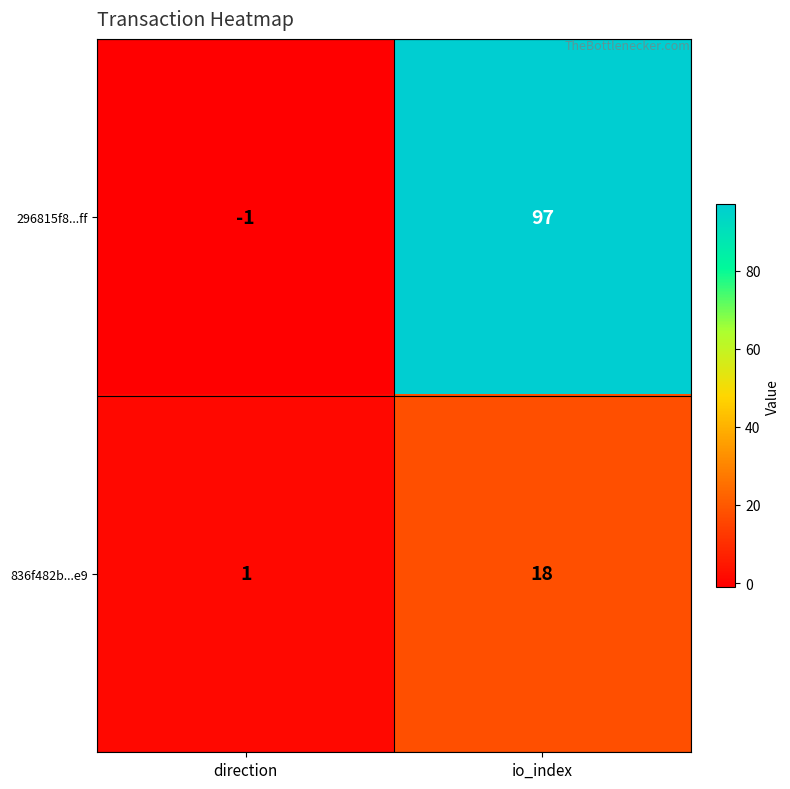

Rank the series by their average value, from highest to lowest.

296815f8...ff, 836f482b...e9